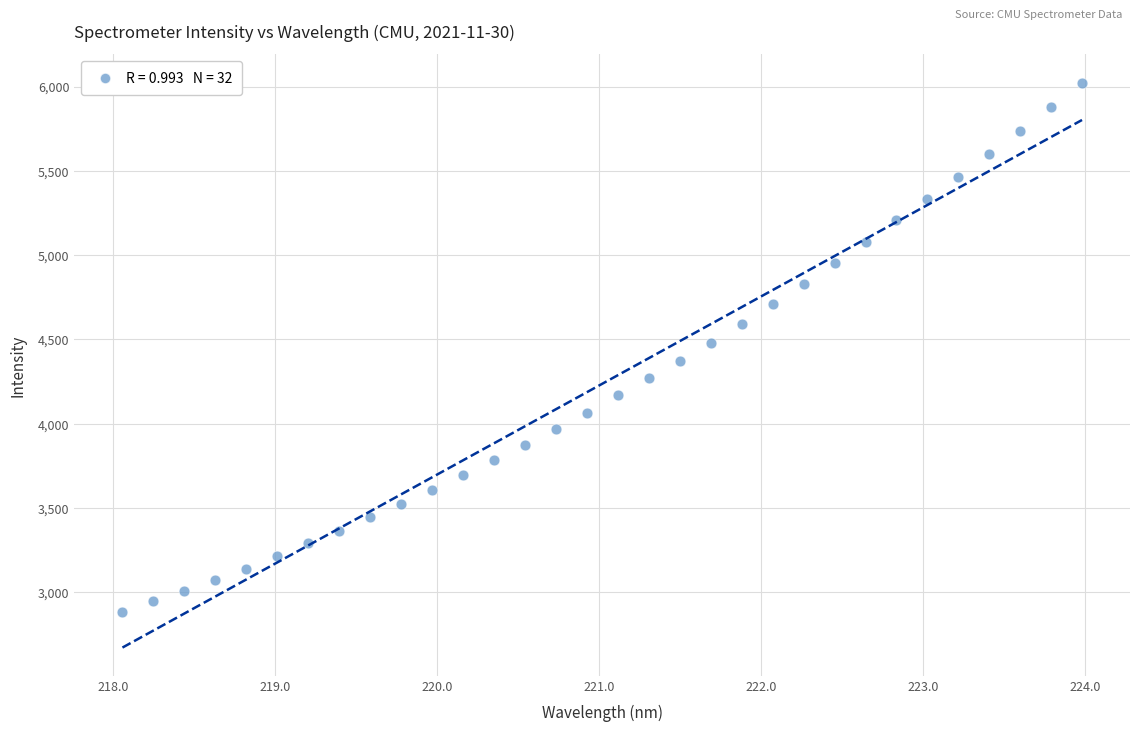

What is the range of Y values (max minus min)?

3137.5